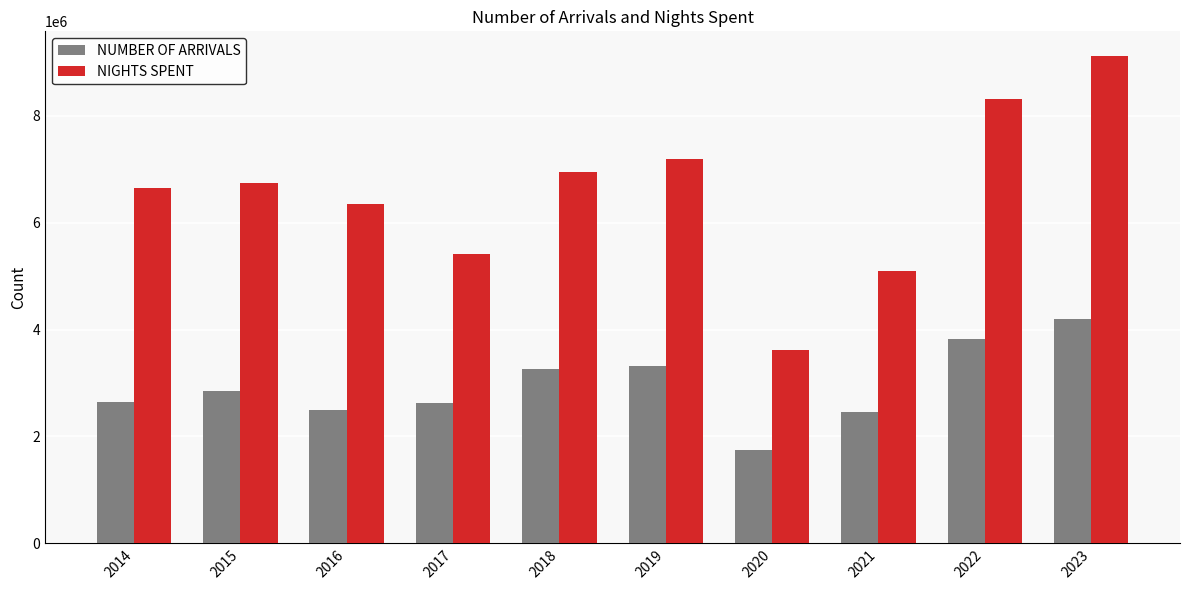

Which series changed the most between 2017 and 2018?

NIGHTS SPENT